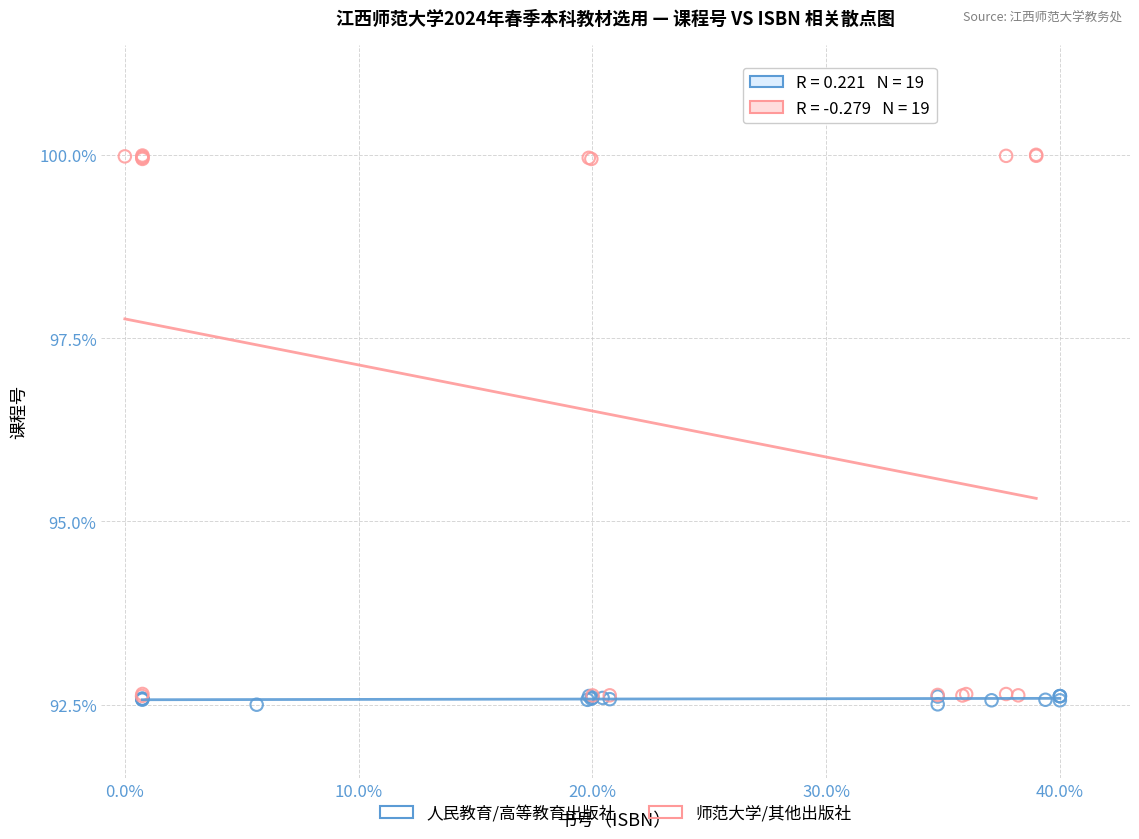

What are all the series names shown in the legend?

人民教育/高等教育出版社, 师范大学/其他出版社